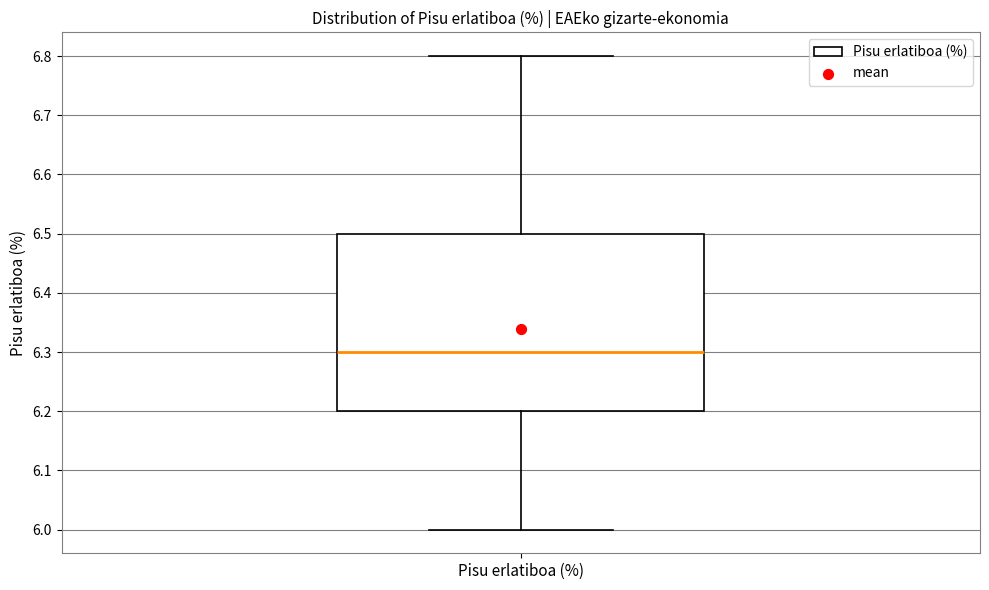

Transcribe this box plot: give where the median line is, the range the box spans, and where the two whiskers end, as read against the y-axis. The values are not printed on the chart, so give them approximately, as read against the axis.

median 6.3, box 6.2 to 6.5, whiskers 6.0 to 6.8